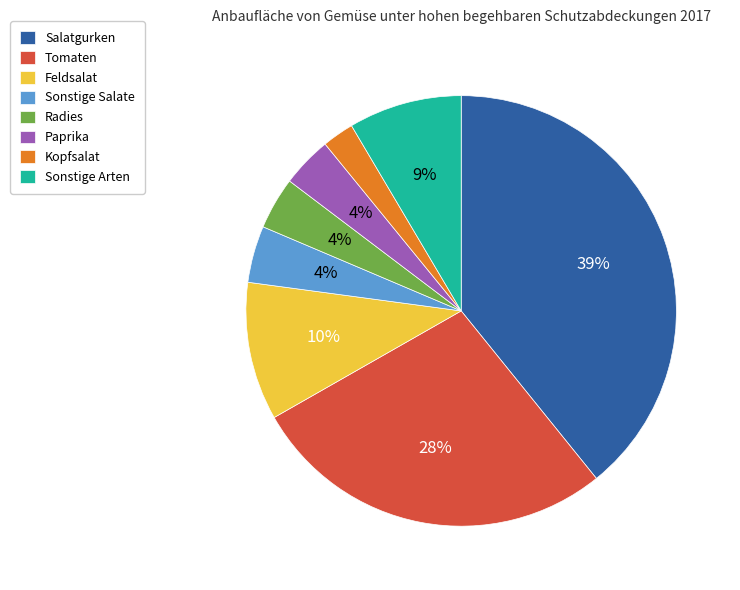

Do Salatgurken and Sonstige Arten together represent more than half of the pie?

No